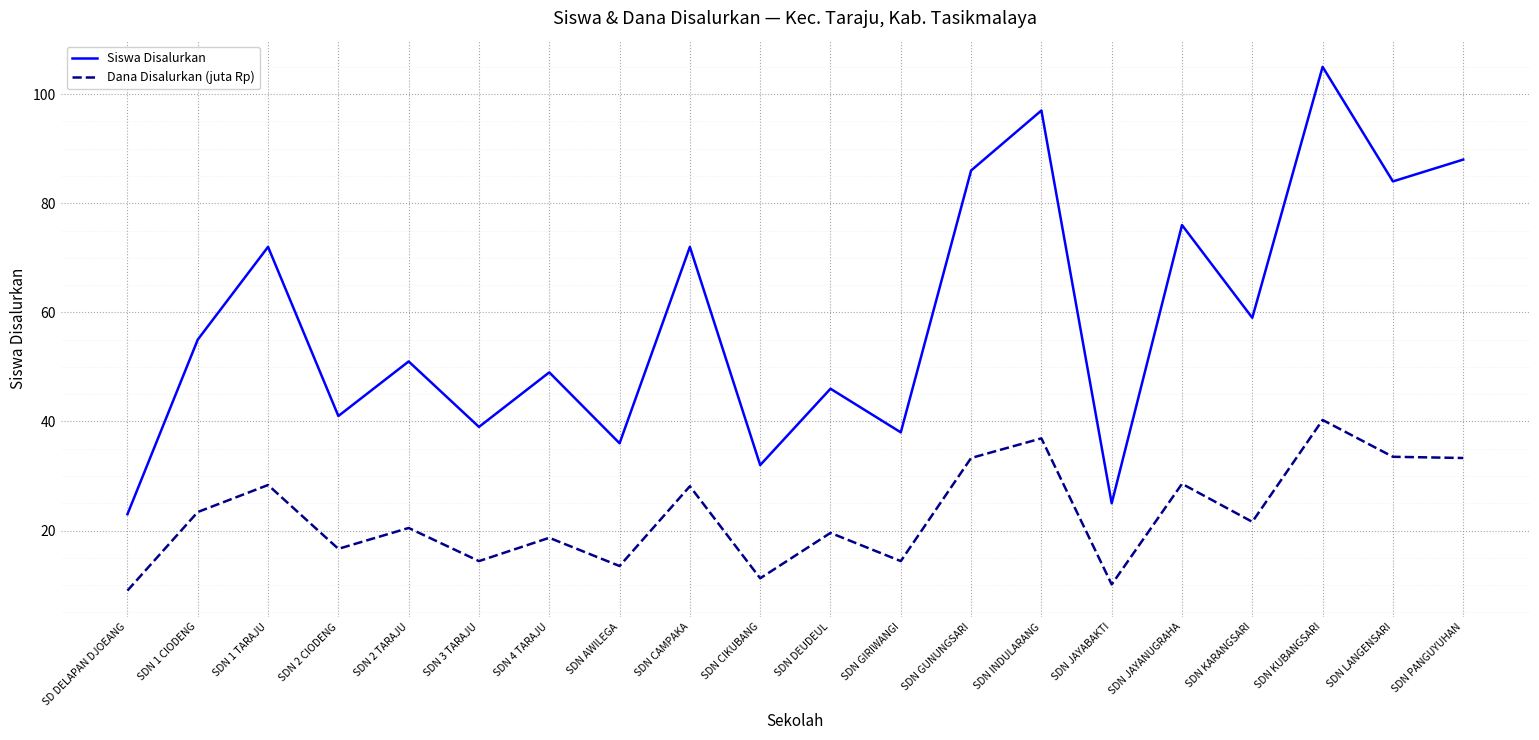

What position from the right is SDN 1 CIODENG?

19